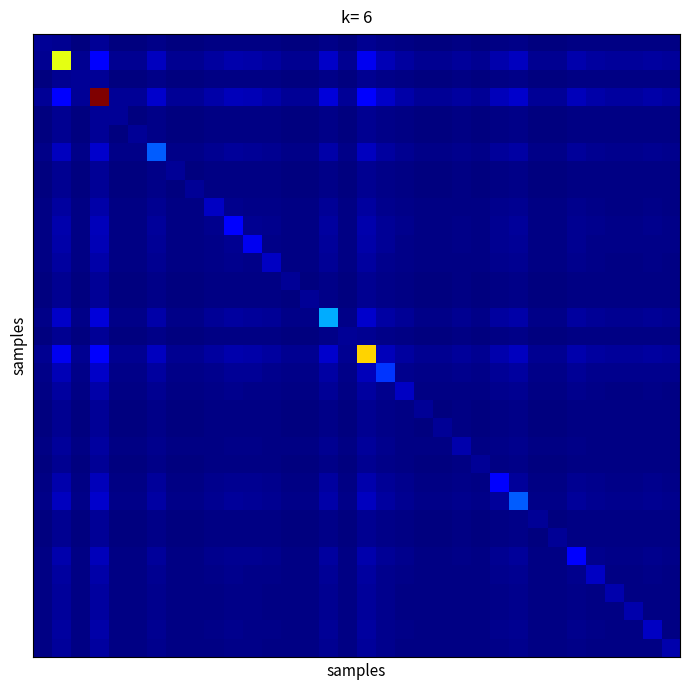

At which category does the chart reach its minimum across all series?

2